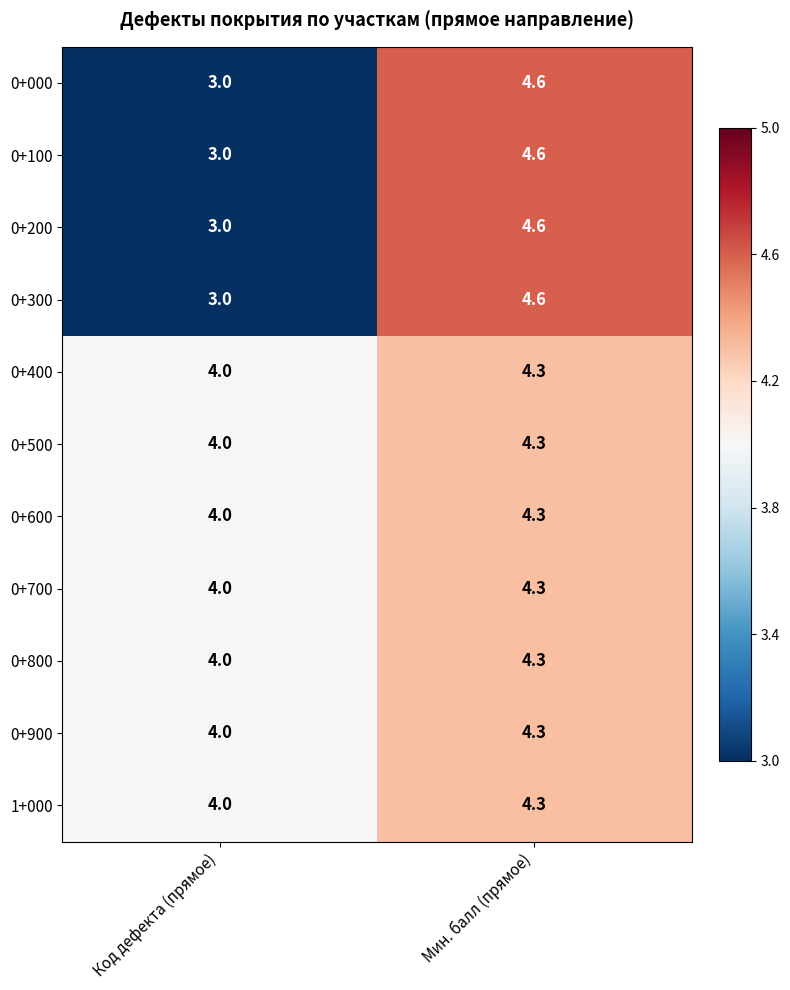

Is it true that 0+000 equals 5.1 at Код дефекта (прямое)?

False